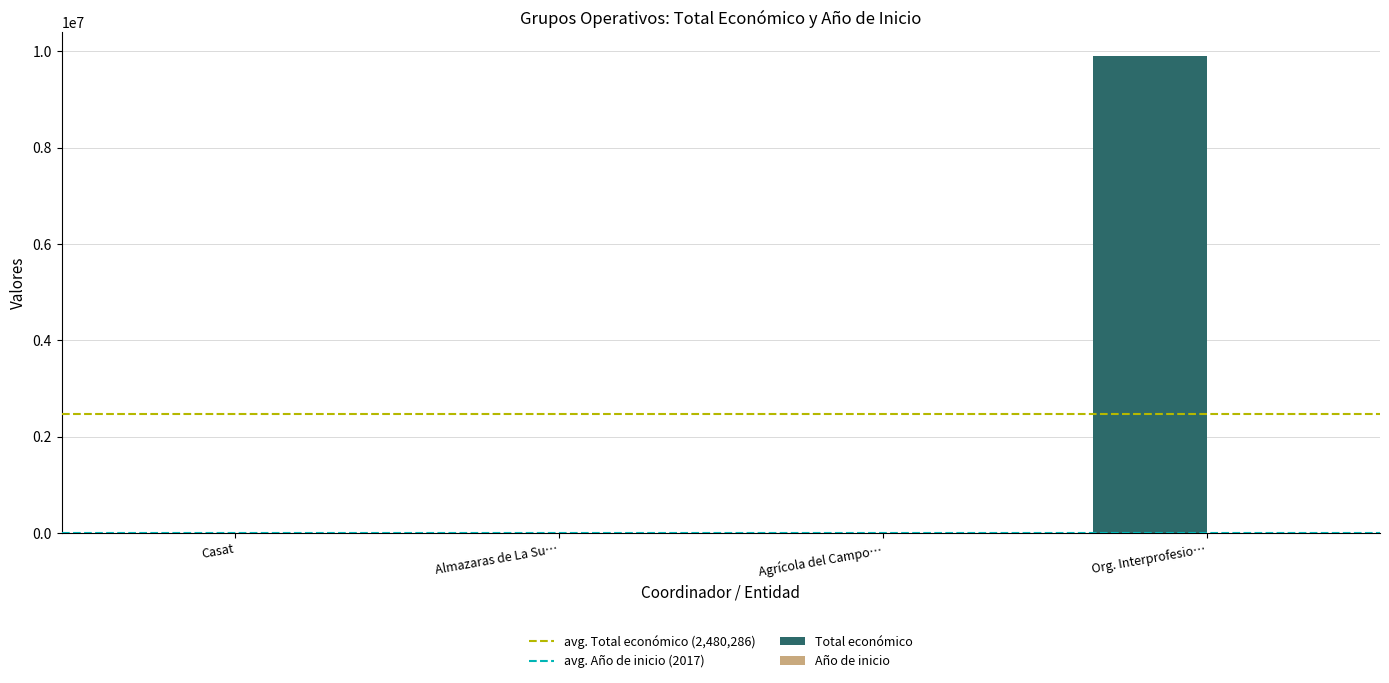

At which category is the sum across all series the highest?

Org. Interprofesio…